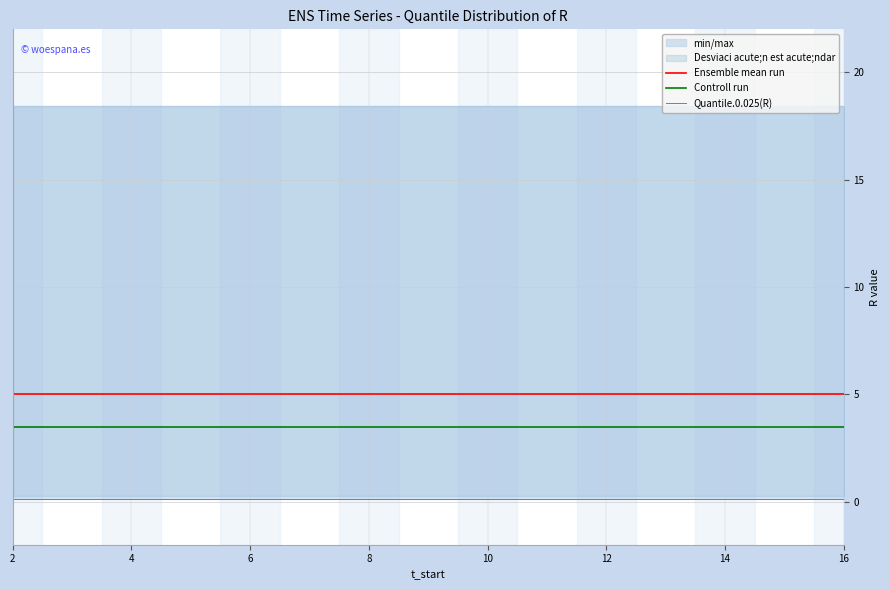

What is the sum of all Quantile.0.025(R) values?

1.9